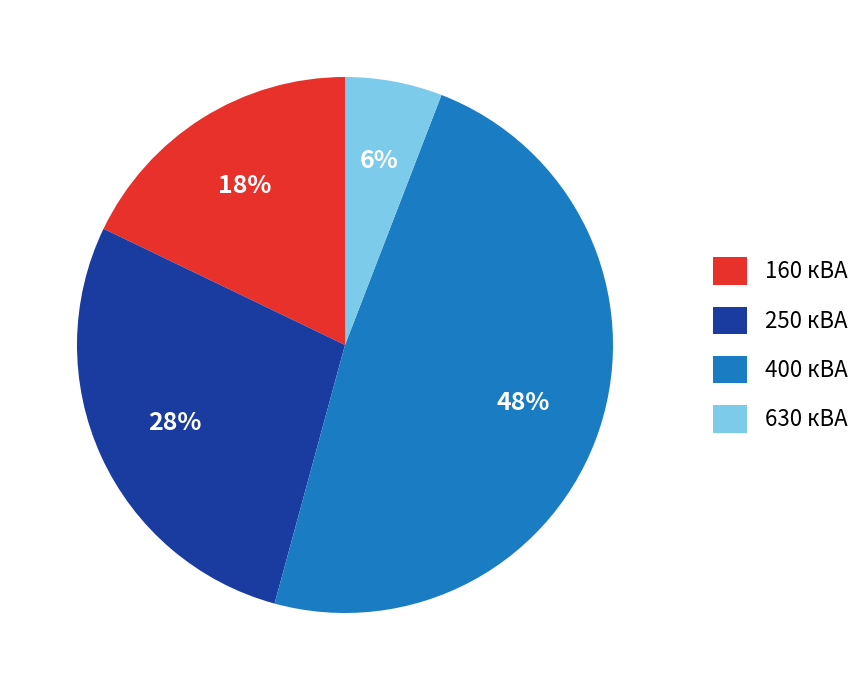

Is it true that 250 кВА is 20% of the pie?

False